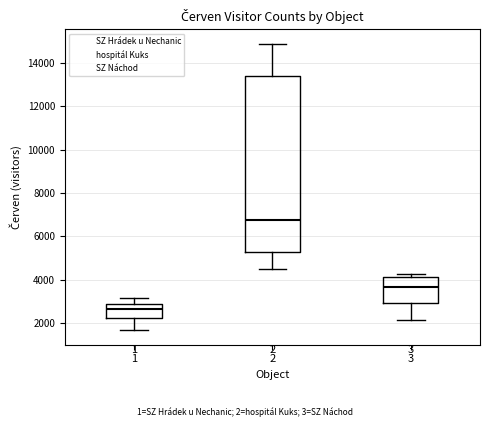

Which box's median line is the highest?

2